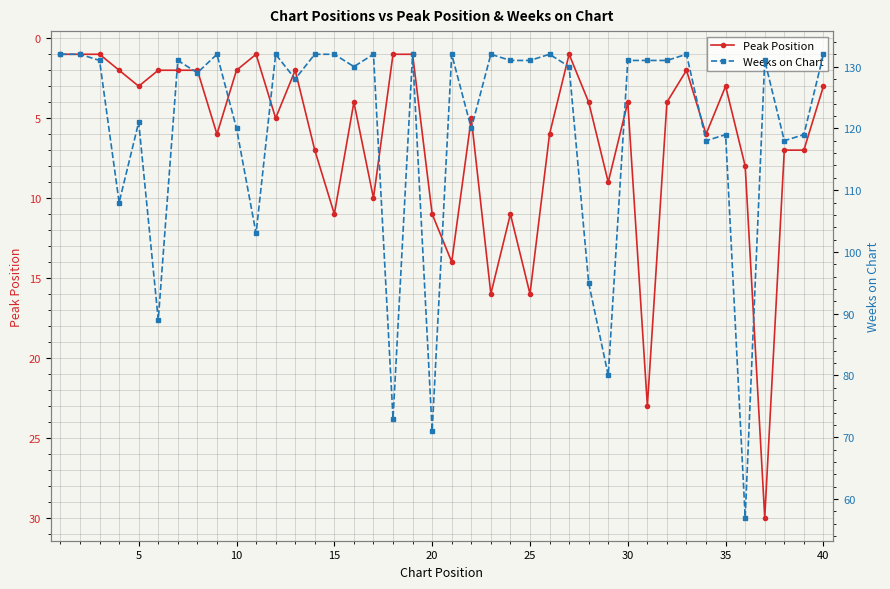

How many series are shown in this chart?

2